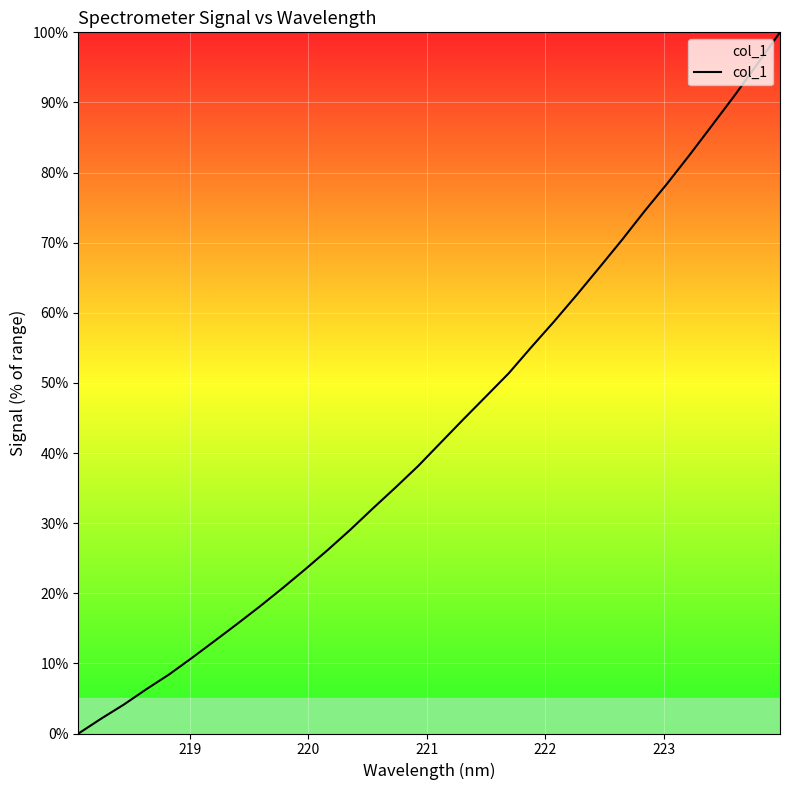

True or false: the data has more than 1 interior local peaks.

False